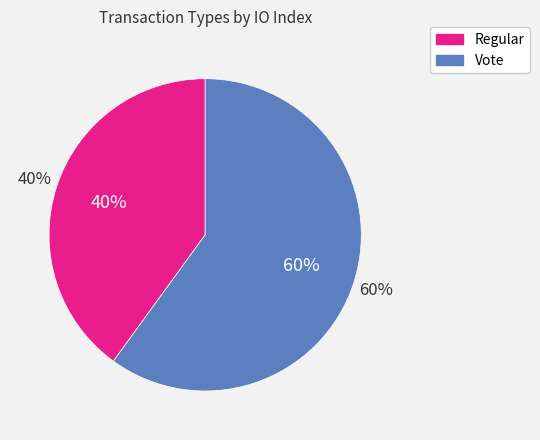

Which slice is the smallest?

Regular